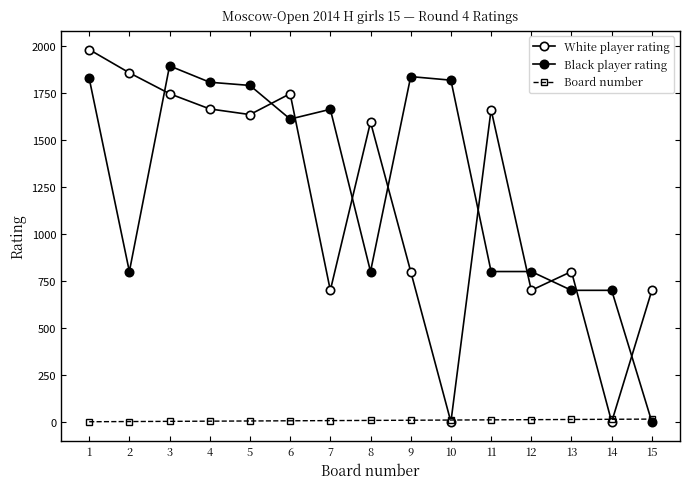

Reading left to right, what are all the values shown in this chart?

White player rating: 1=1981	2=1857	3=1746	4=1665	5=1635	6=1746	7=700	8=1595	9=800	10=0	11=1661	12=700	13=800	14=0	15=700
Black player rating: 1=1828	2=800	3=1894	4=1807	5=1790	6=1611	7=1663	8=800	9=1837	10=1818	11=800	12=800	13=700	14=700	15=0
Board number: 1=1	2=2	3=3	4=4	5=5	6=6	7=7	8=8	9=9	10=10	11=11	12=12	13=13	14=14	15=15